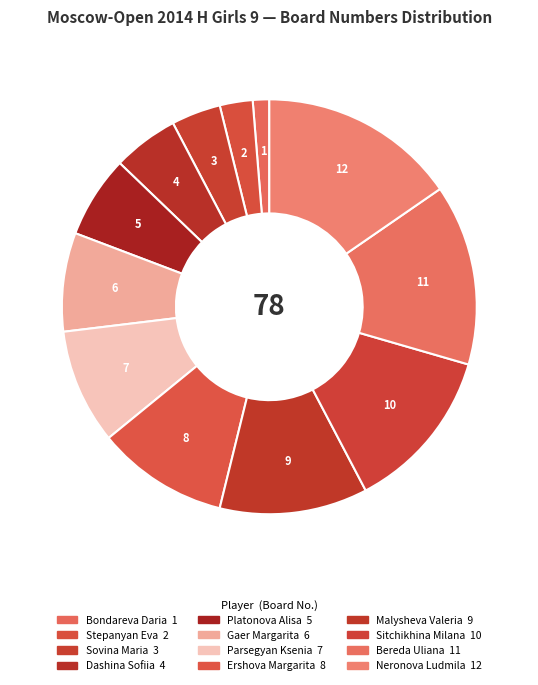

How many segments does this pie chart have?

12